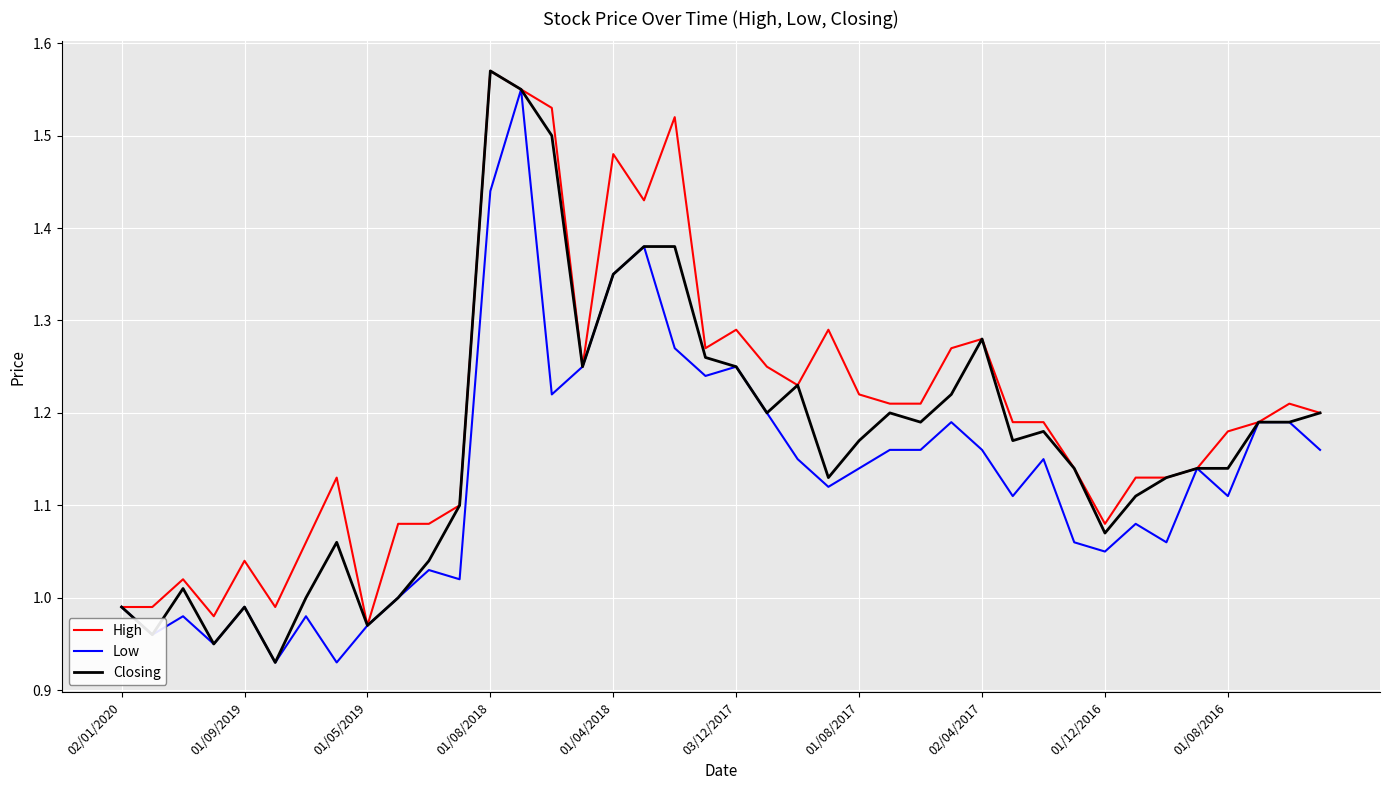

Which series has the largest total across all categories?

High